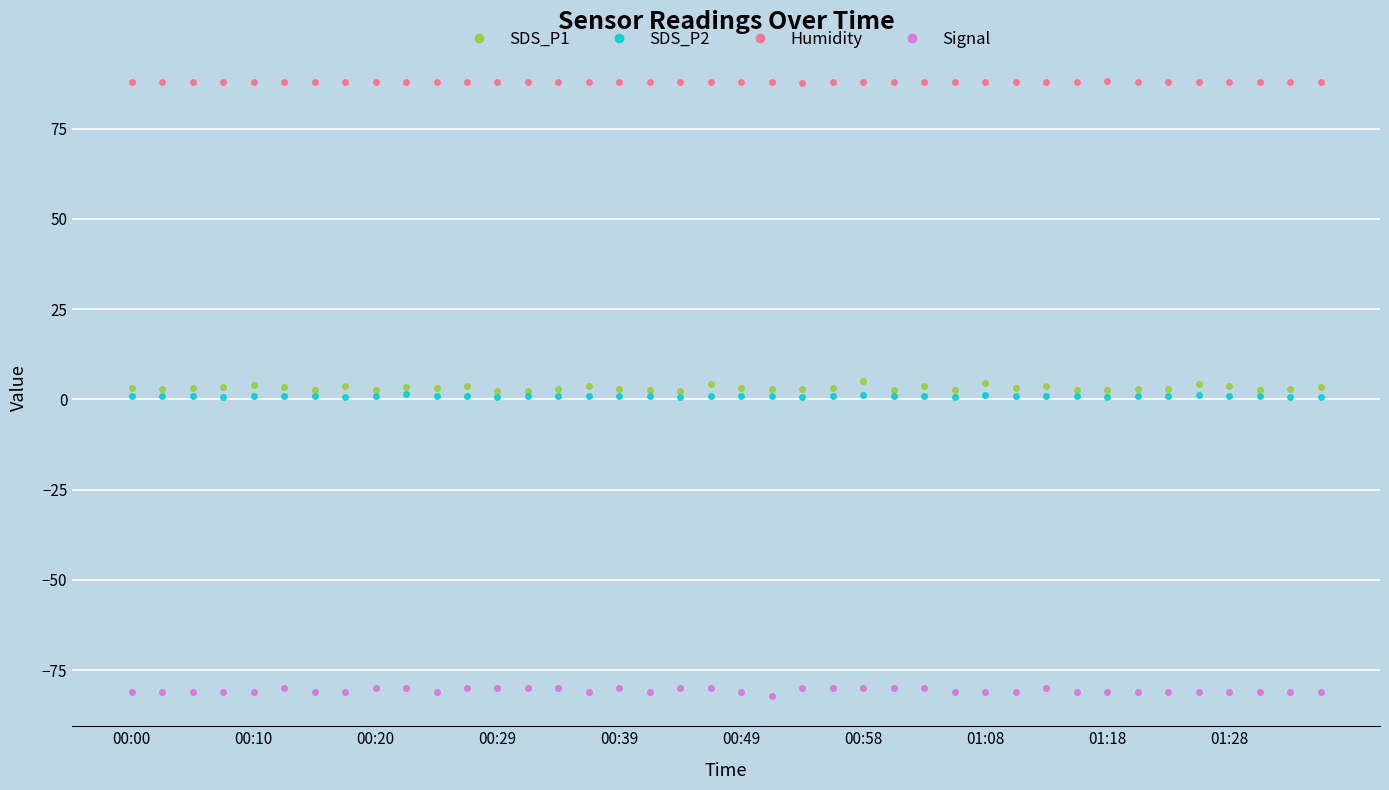

At how many categories does at least one series exceed 76?

40